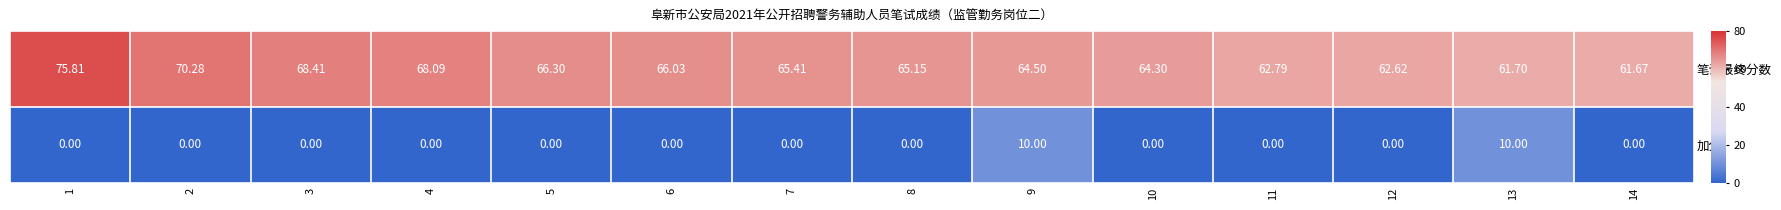

Which series has the widest spread of values?

笔试最终分数